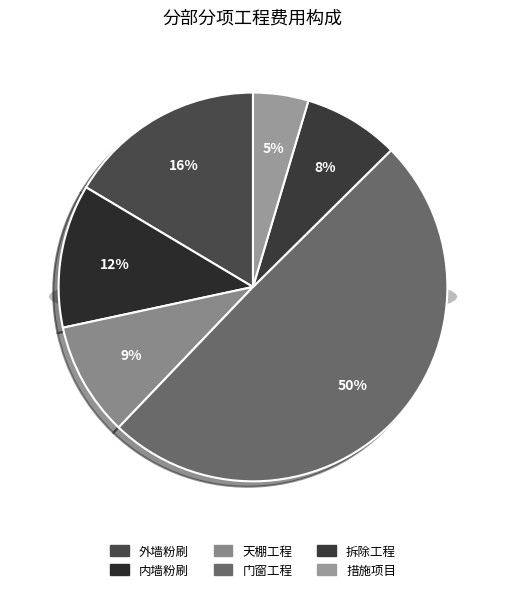

How many slices are in this pie chart?

6